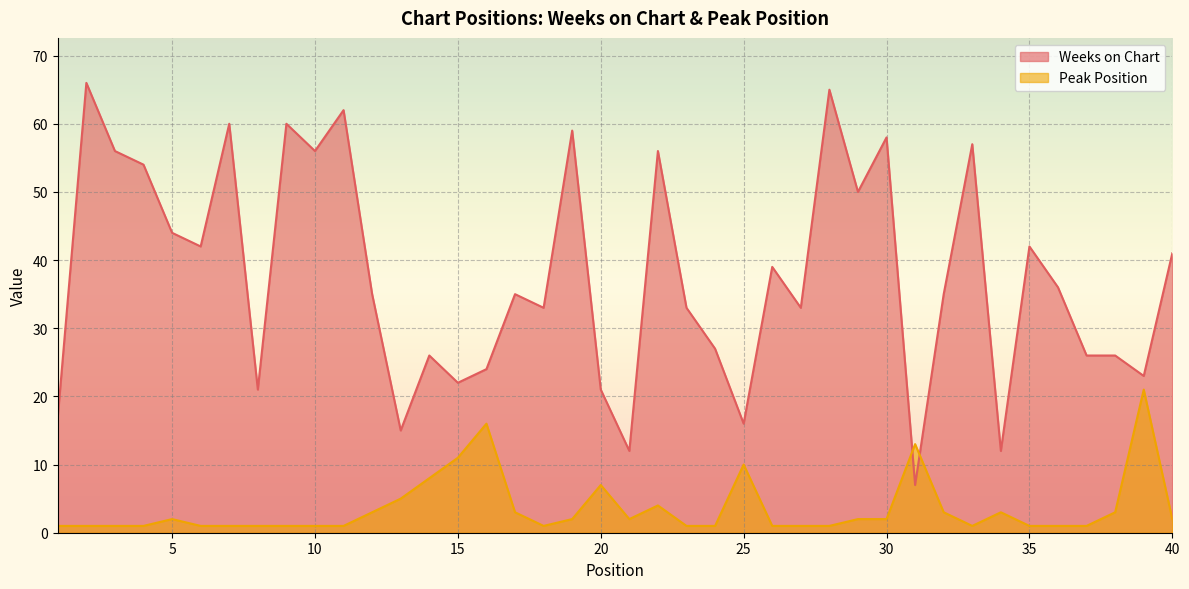

Is the value of Peak Position at 40 greater than the value of Weeks on Chart at 28?

No